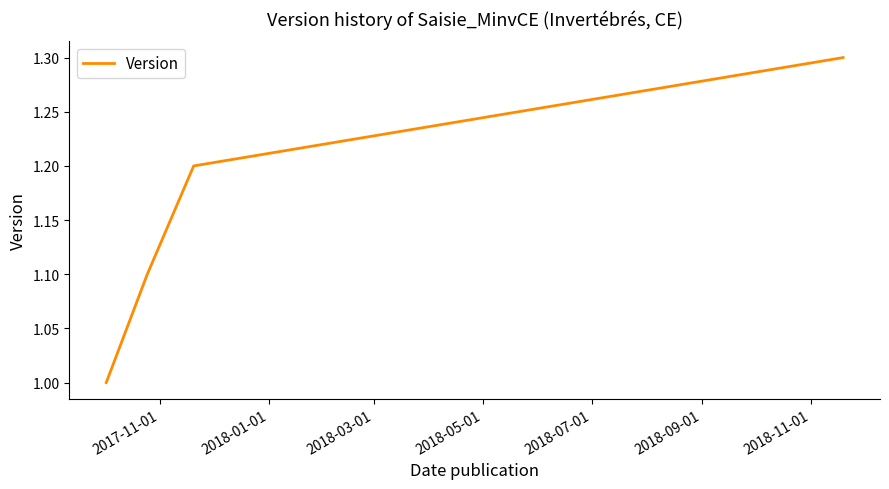

How many lines are shown in the chart?

1